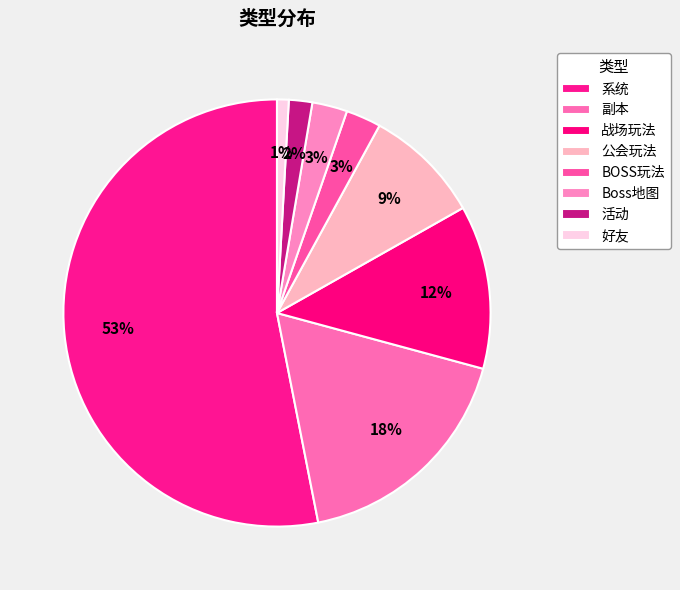

Count the number of slices in the pie.

8